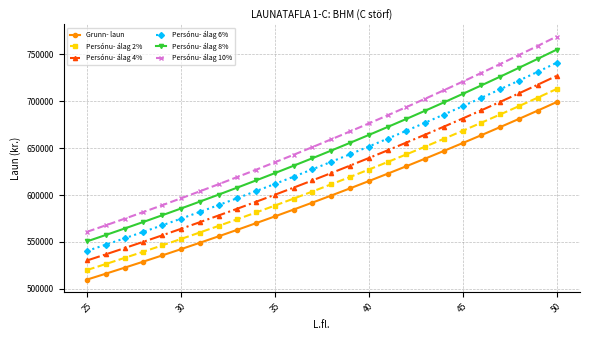

What is the difference between the second highest and minimum values in the Persónu- álag 4% series?

187522